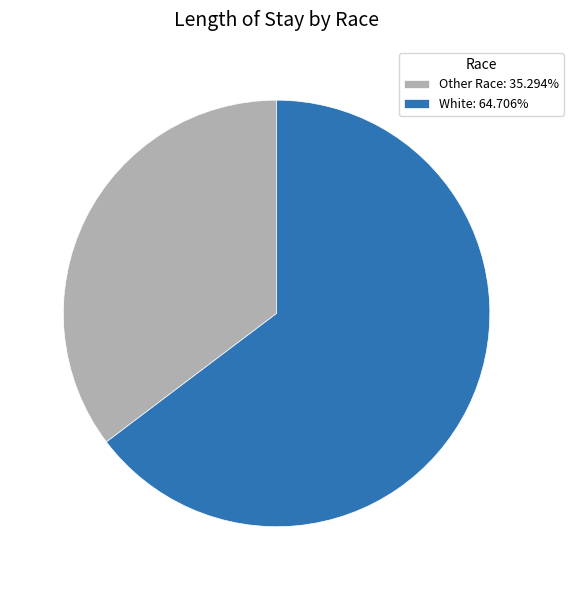

How many segments does this pie chart have?

2